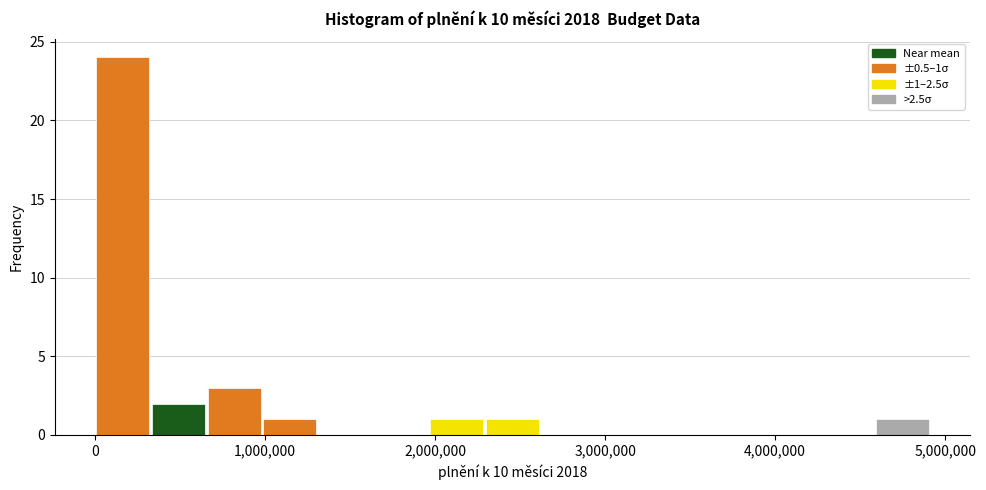

Read against the x-axis, roughly where is the centre of the tallest bar?

200000